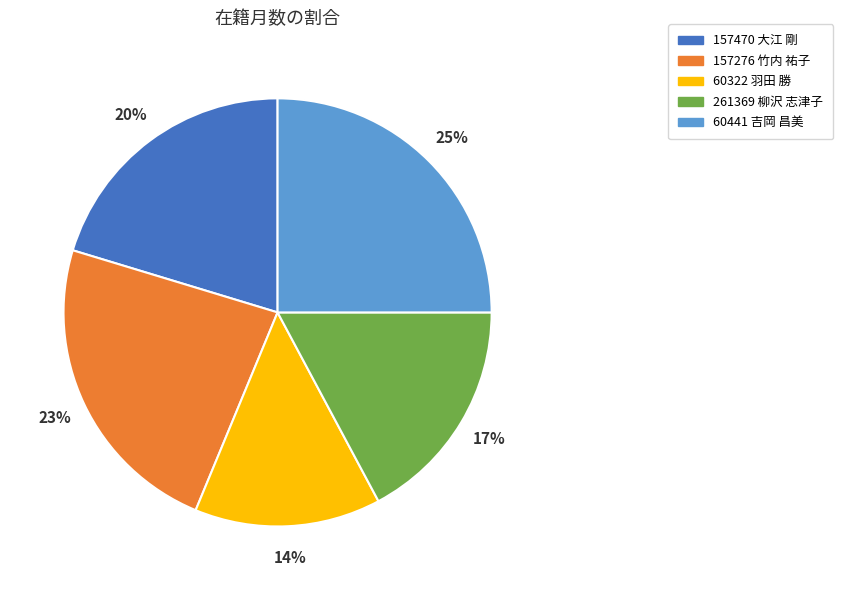

Approximately how many times larger is the value at 261369 柳沢 志津子 compared to 157276 竹内 祐子?

0.7